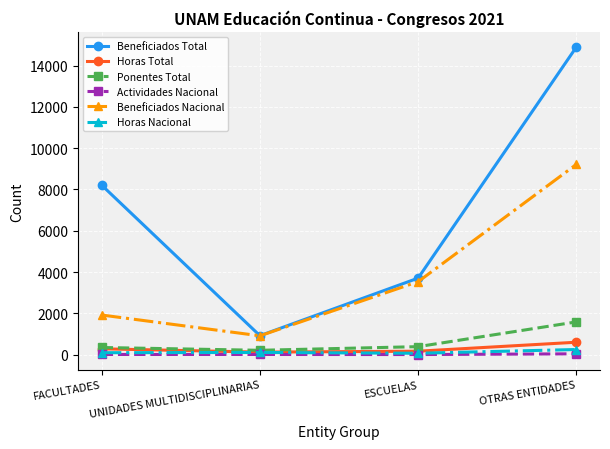

What is the total value across all series at FACULTADES?

10840